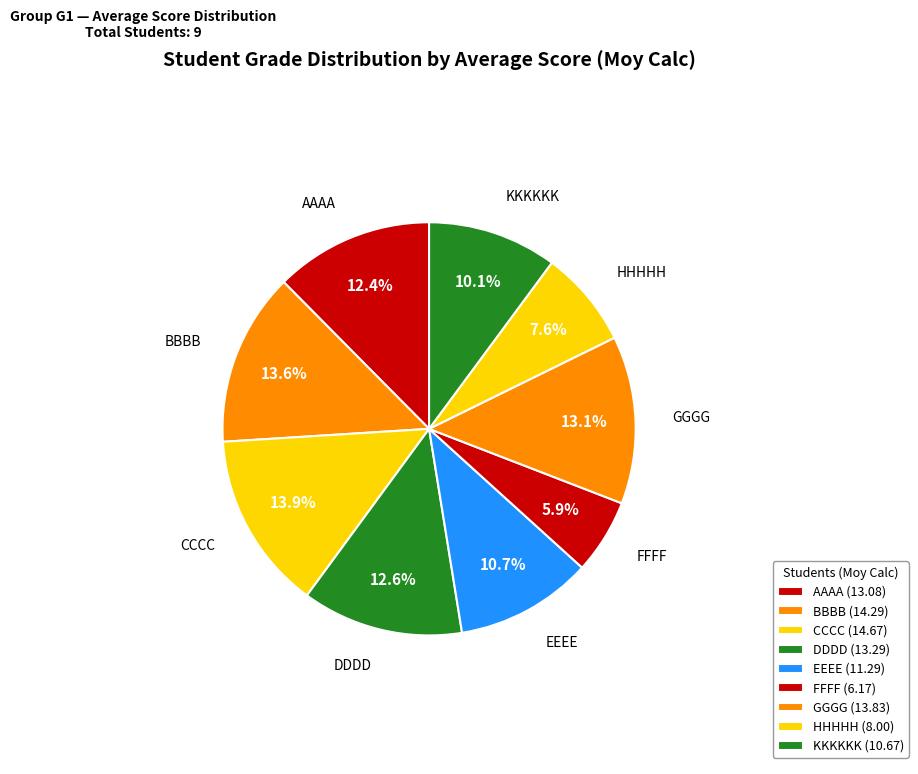

How many slices are in this pie chart?

9